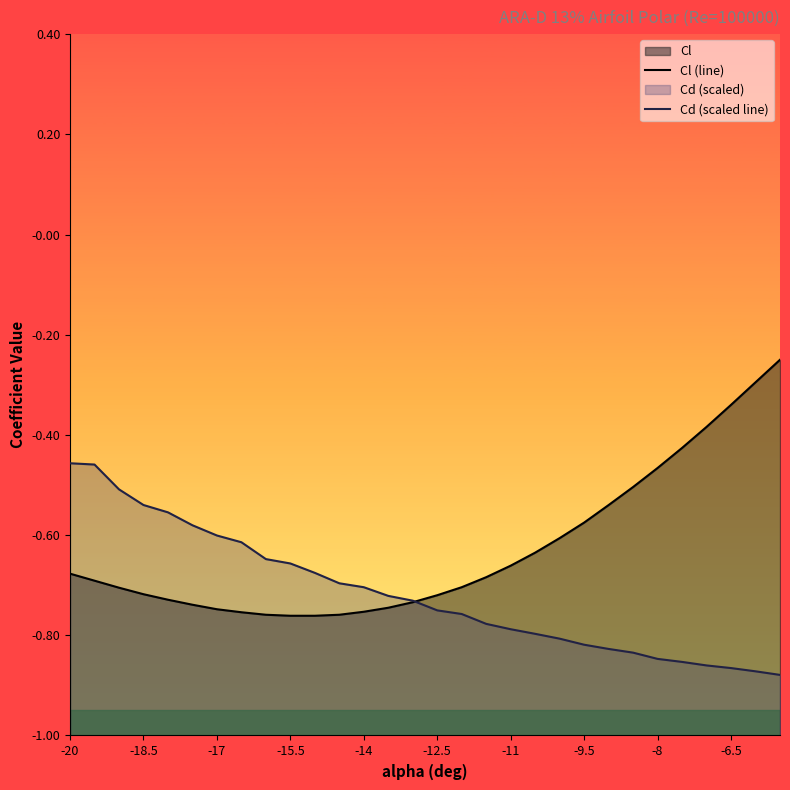

Is it true that Cl (line) equals -1.2 at -14?

False